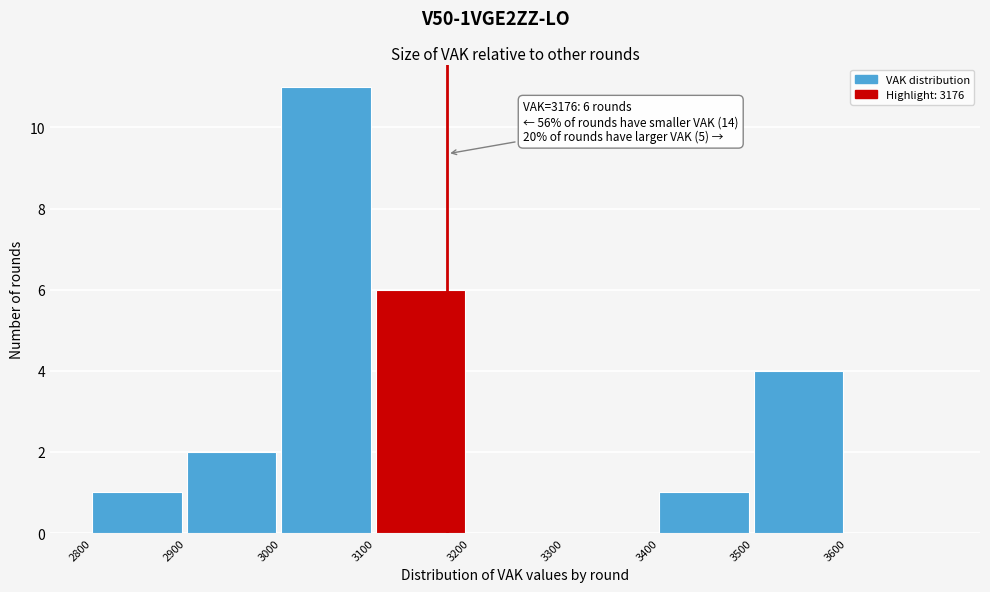

Which range on the x-axis has the tallest bar?

3000 to 3100